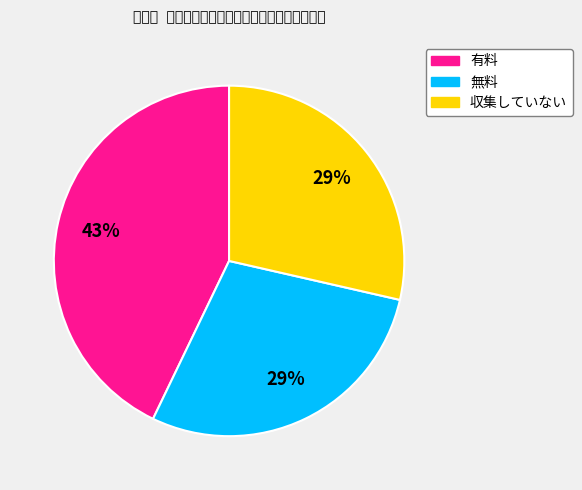

Which category has the biggest portion of the pie?

有料